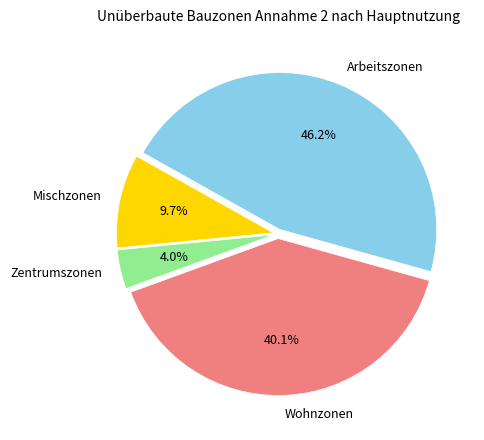

Is there a majority slice in this chart?

No